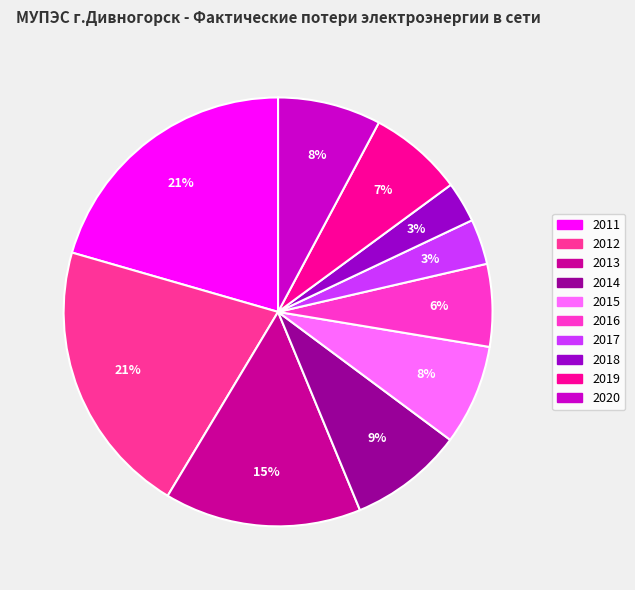

How many segments does this pie chart have?

10